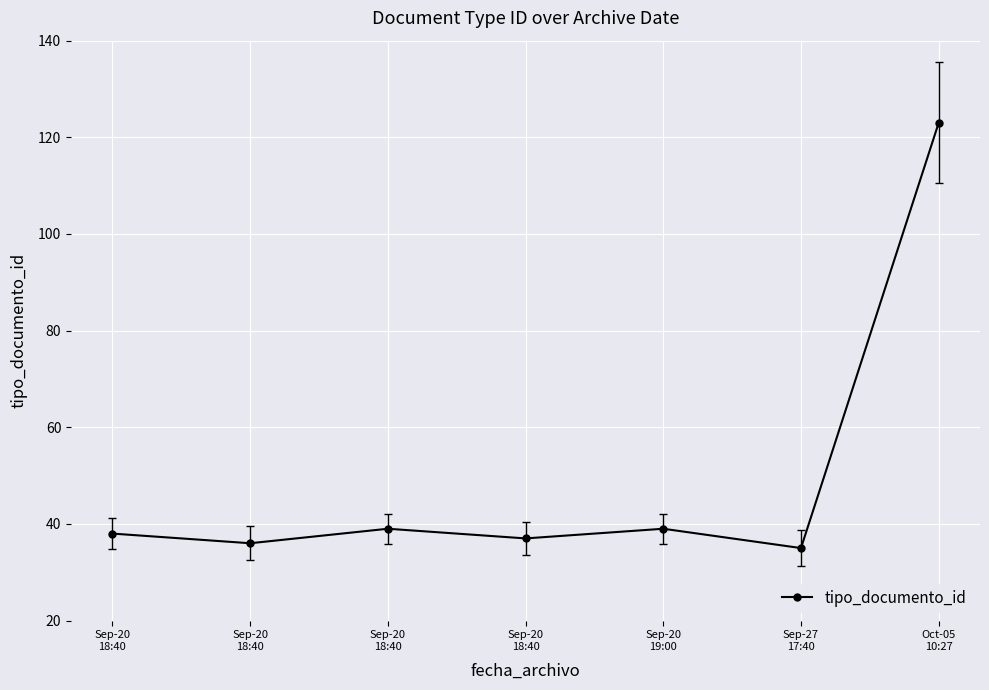

How many points are higher than both their immediate neighbors (excluding endpoints)?

2